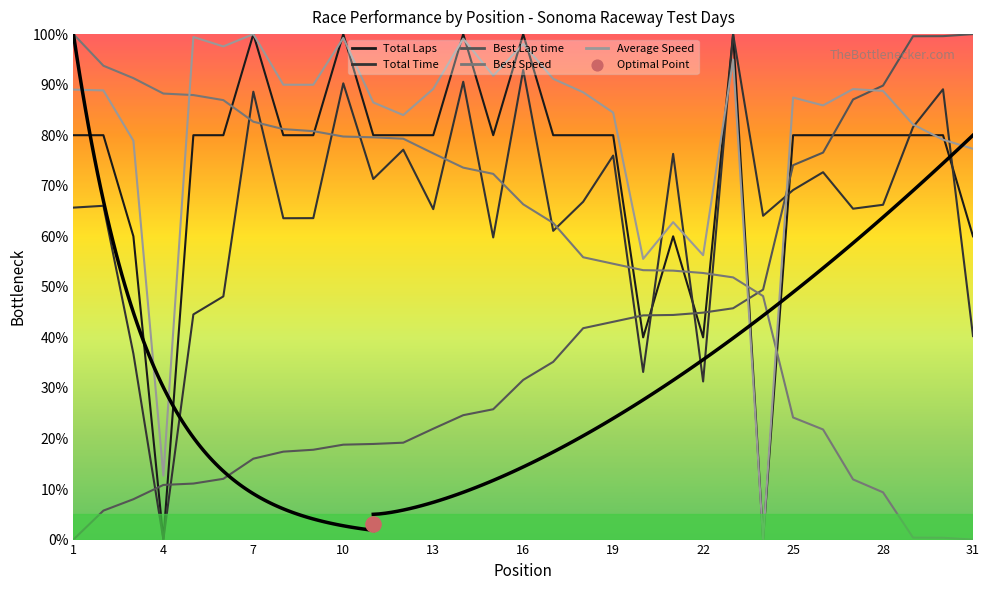

Which series has the largest Y range (max minus min)?

Total Laps